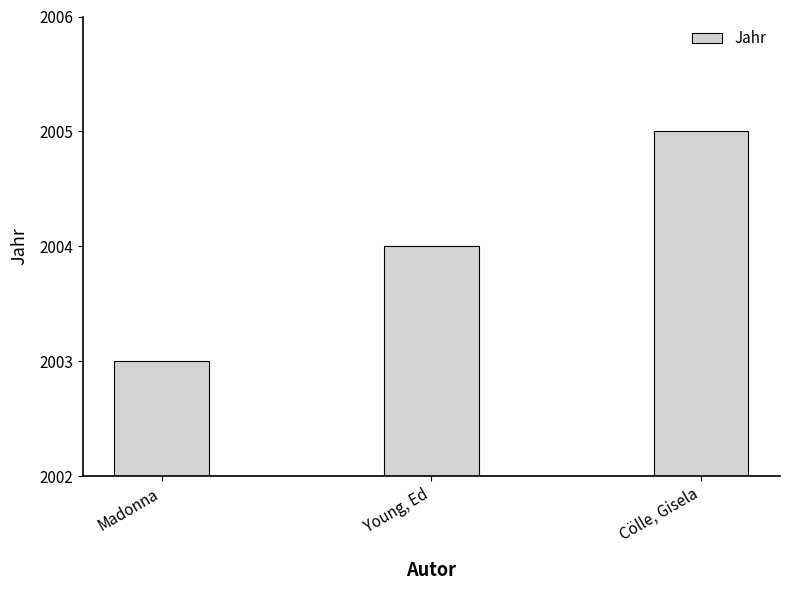

Which has a higher value, Madonna or Cölle, Gisela?

Cölle, Gisela